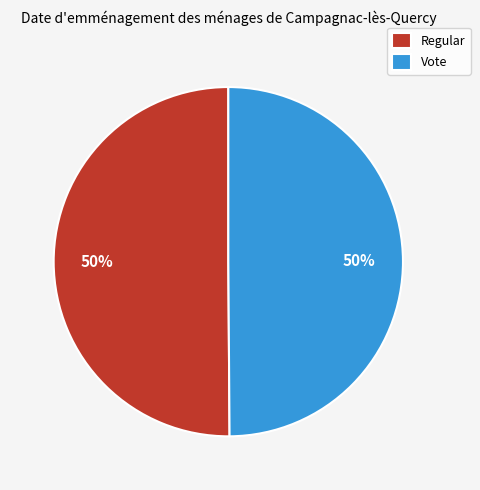

Count the number of slices in the pie.

2